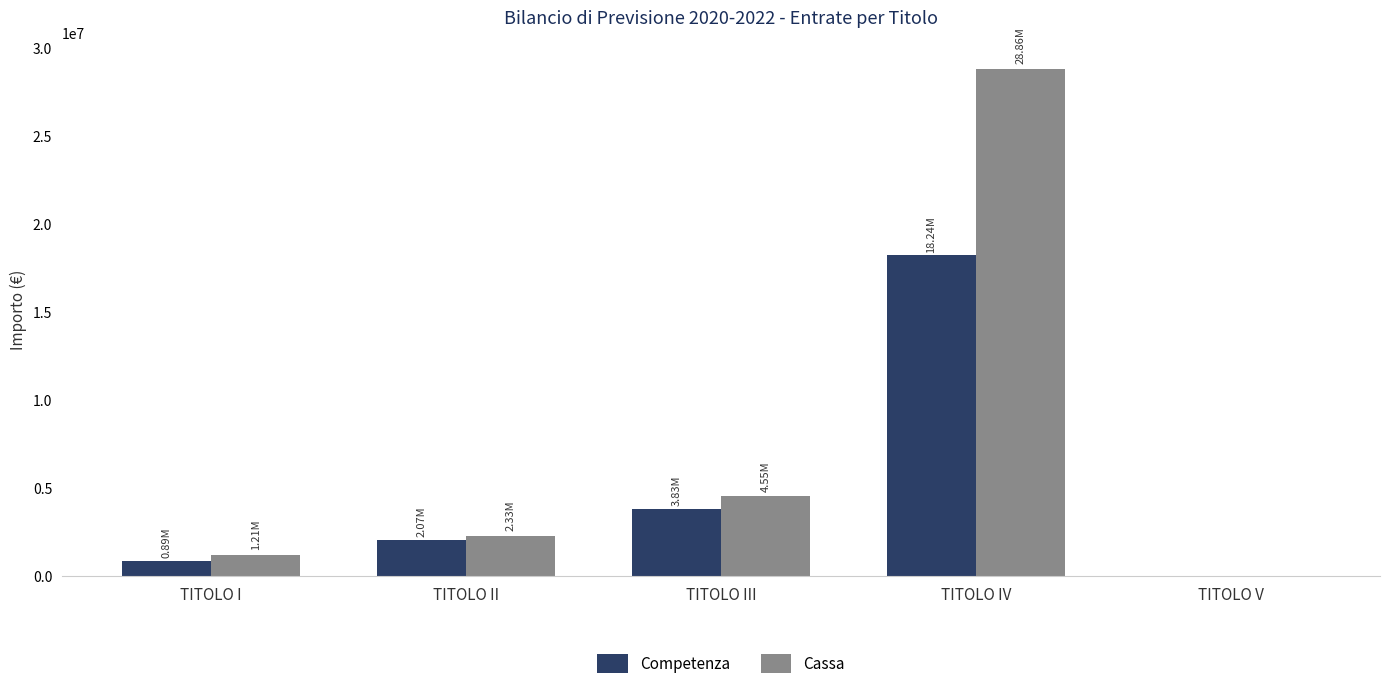

Is the value of Cassa at TITOLO I greater than the value of Competenza at TITOLO V?

Yes